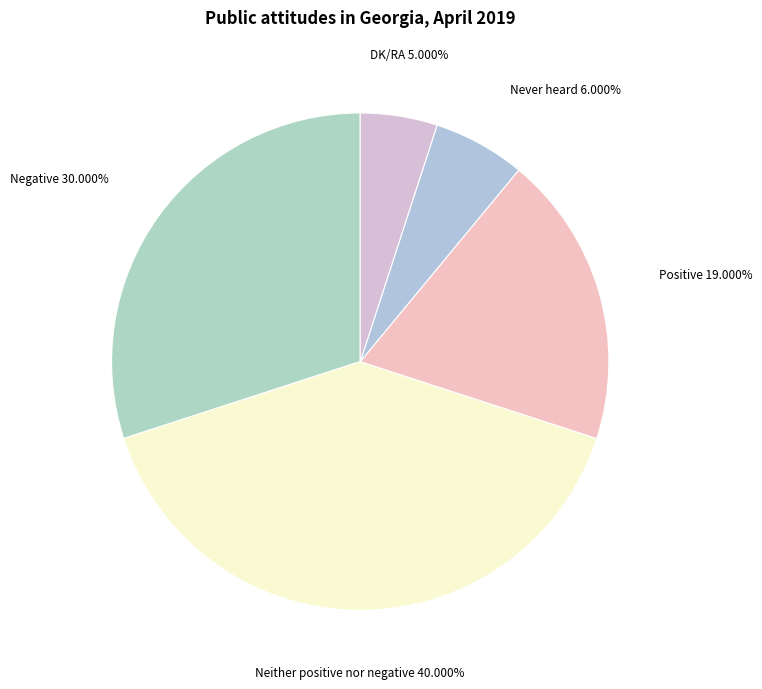

Rank the categories by value from highest to lowest.

Neither positive nor negative, Negative, Positive, Never heard, DK/RA